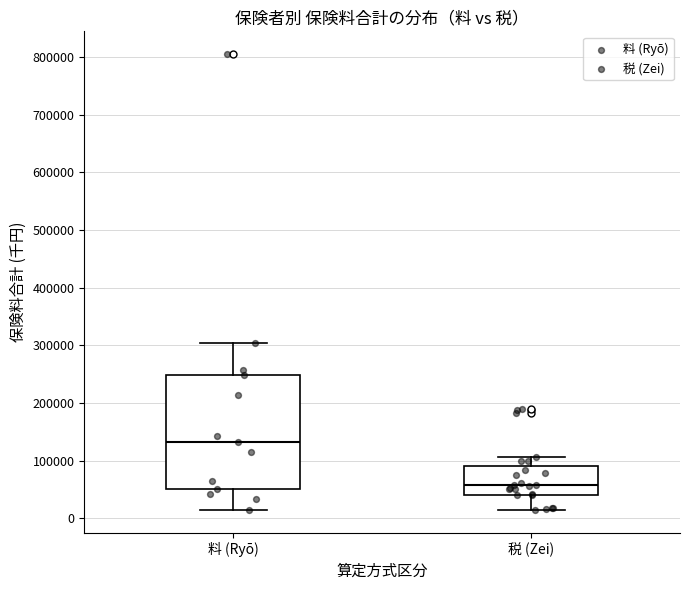

Which box is the tallest, from its lower edge to its upper edge?

料 (Ryō)